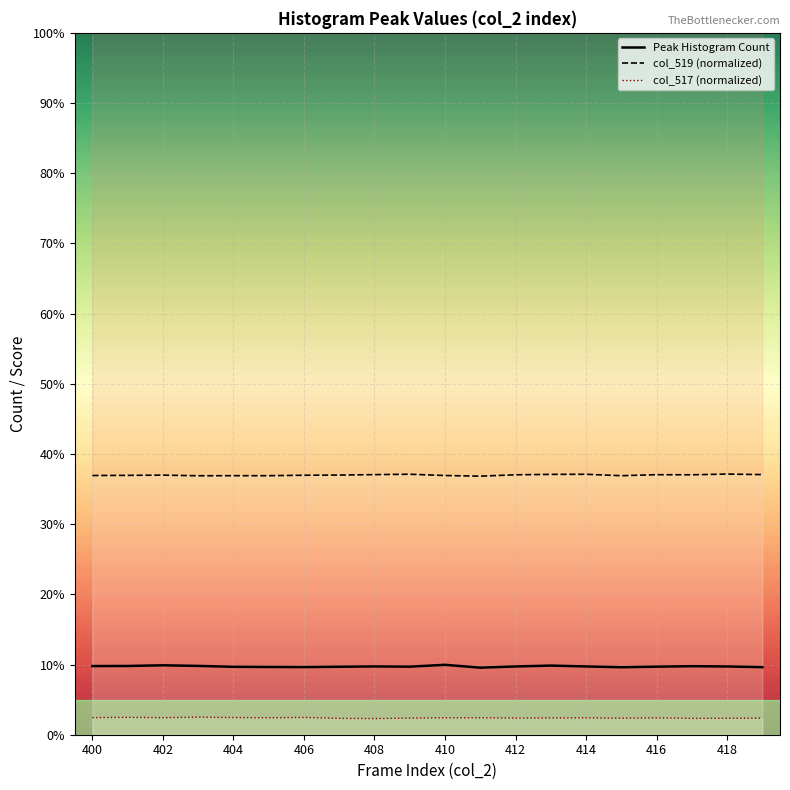

The value of col_519 (normalized) at 418 is 25.8. True or false?

False